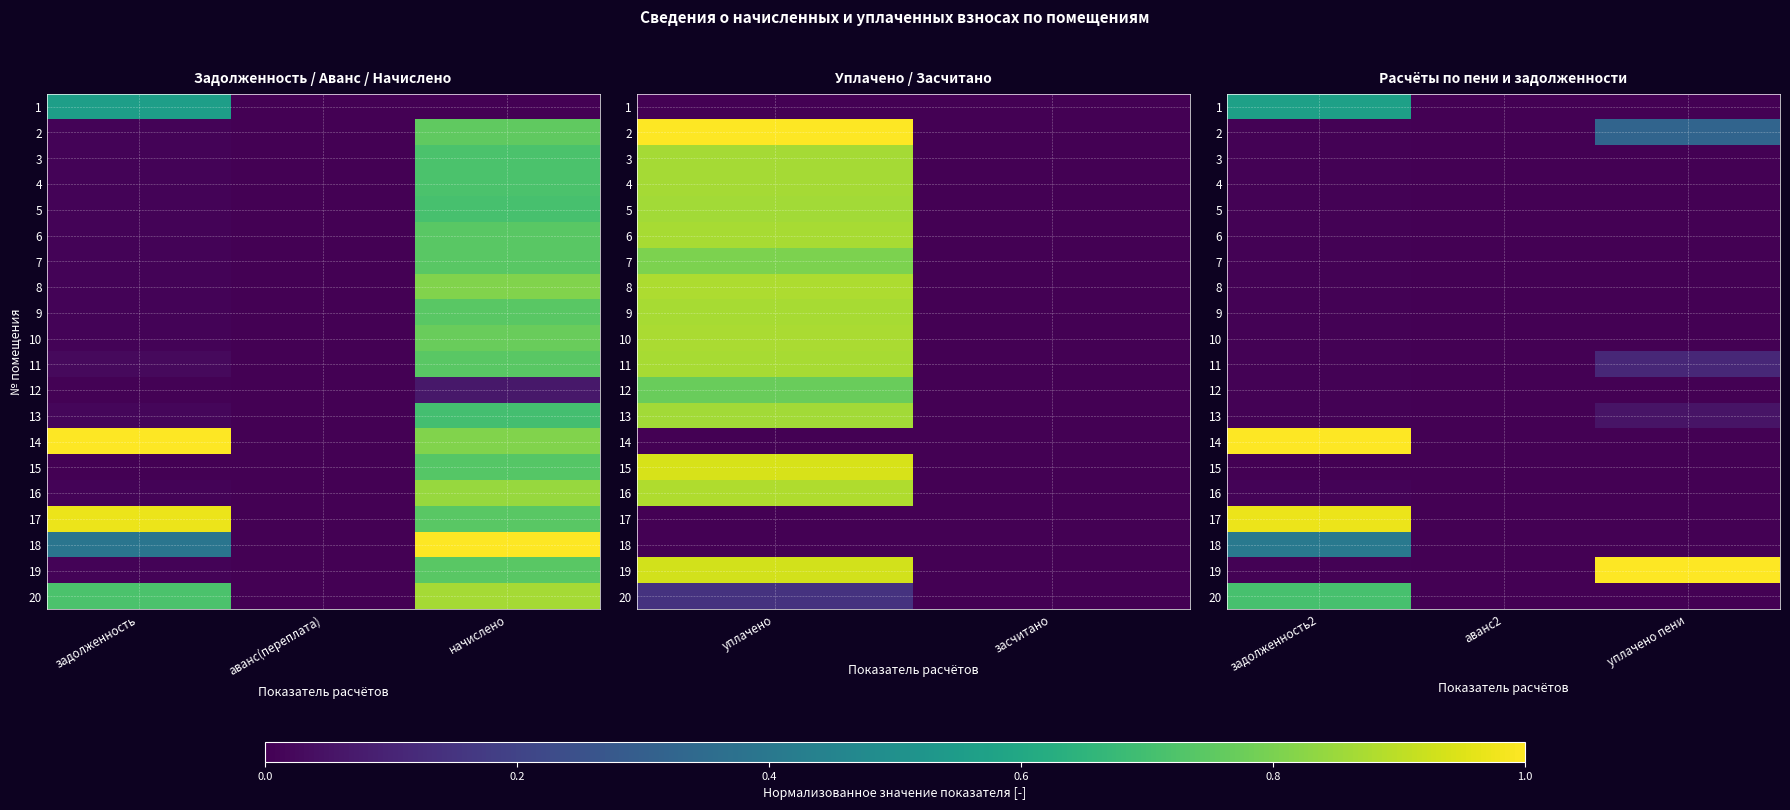

The 14 series shows -0.7 at аванс2. True or false?

False